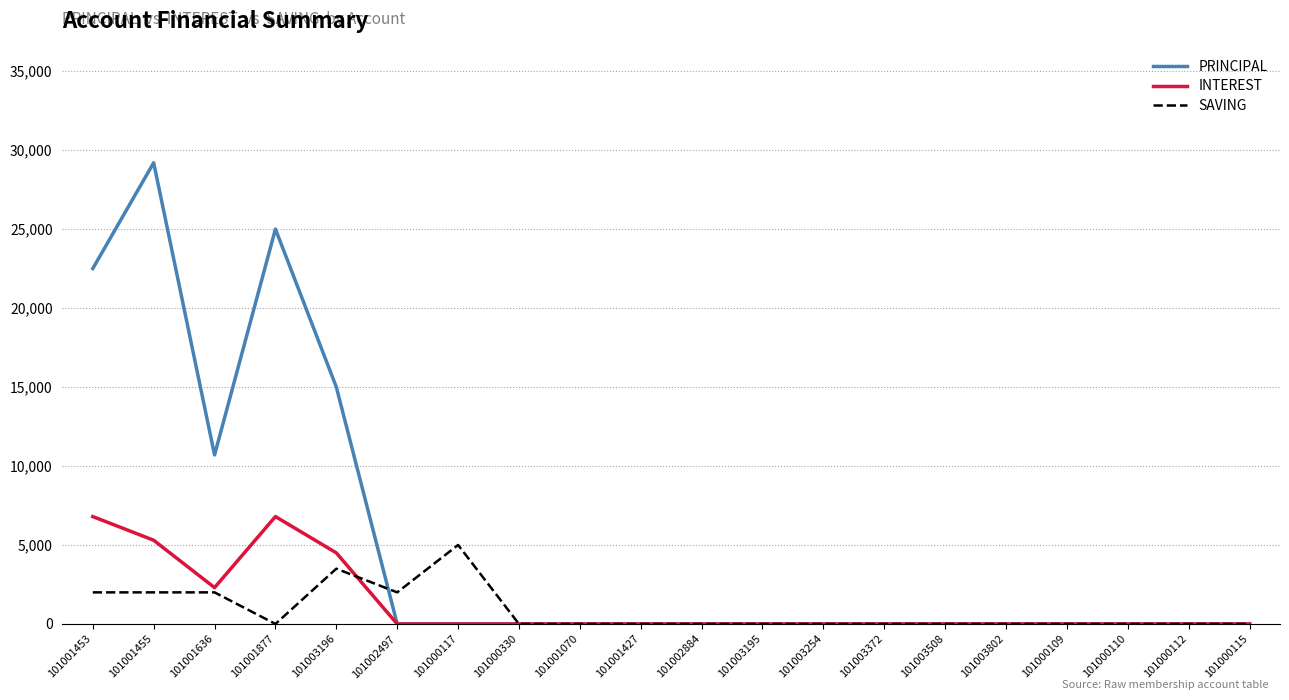

Count the PRINCIPAL values in the range 0 to 10700.

16